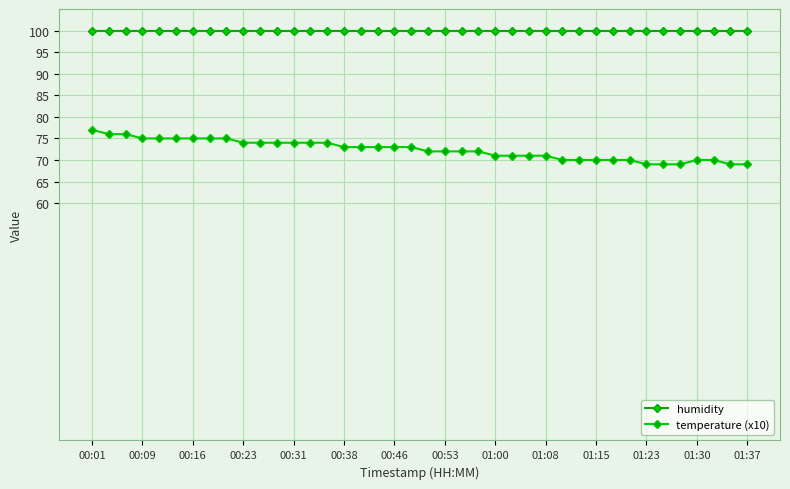

List the series in order of their overall mean, lowest first.

temperature (x10), humidity